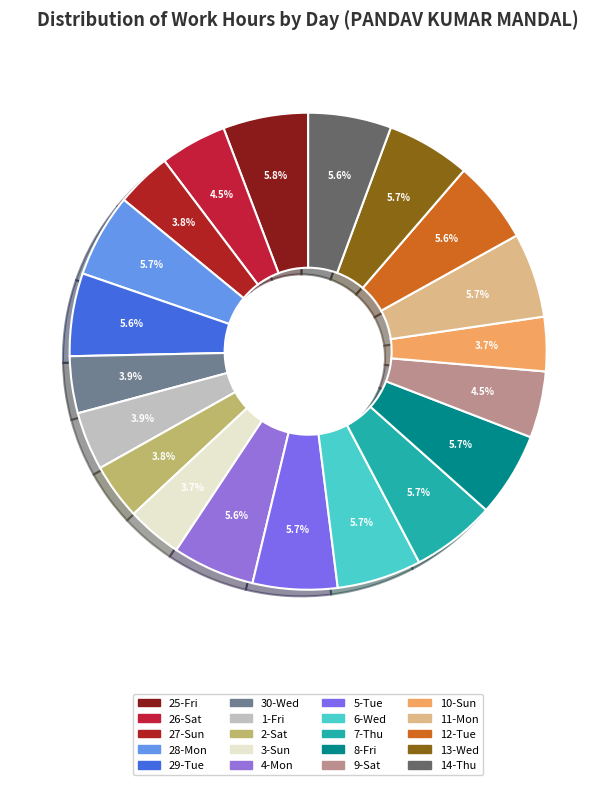

Does 9-Sat represent more than half of the total?

No